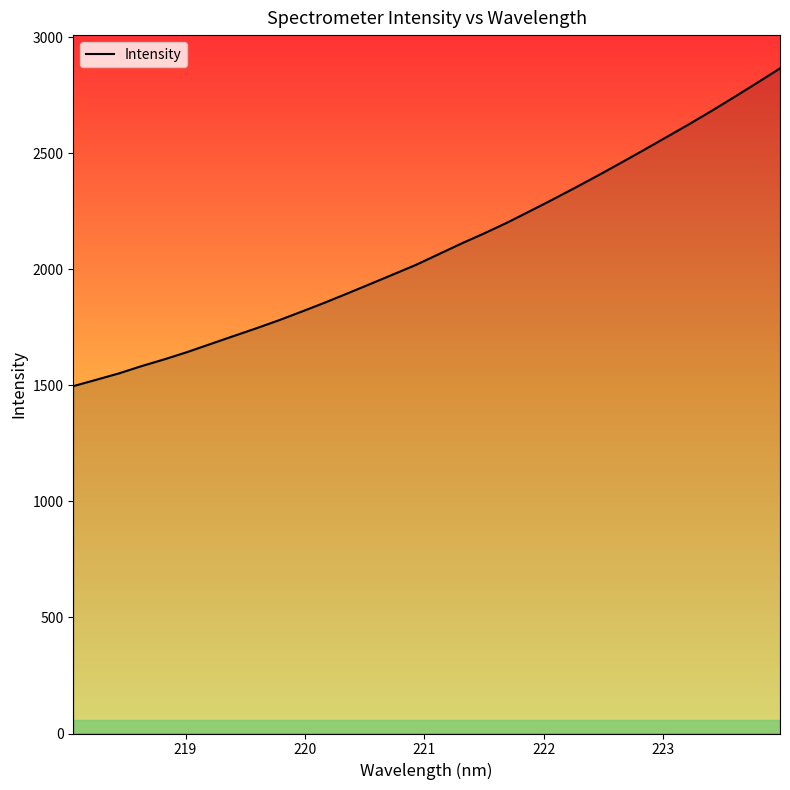

What is the maximum value shown in the chart?

2865.0